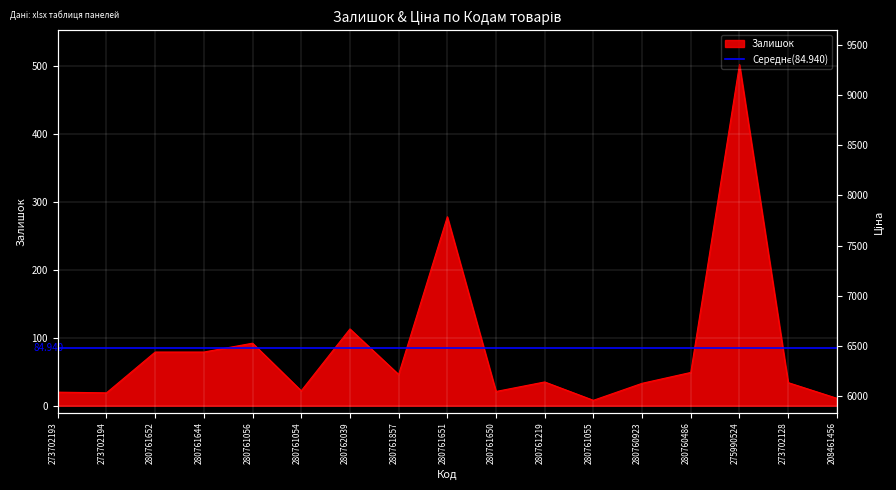

What is the minimum value shown in the chart?

8.0